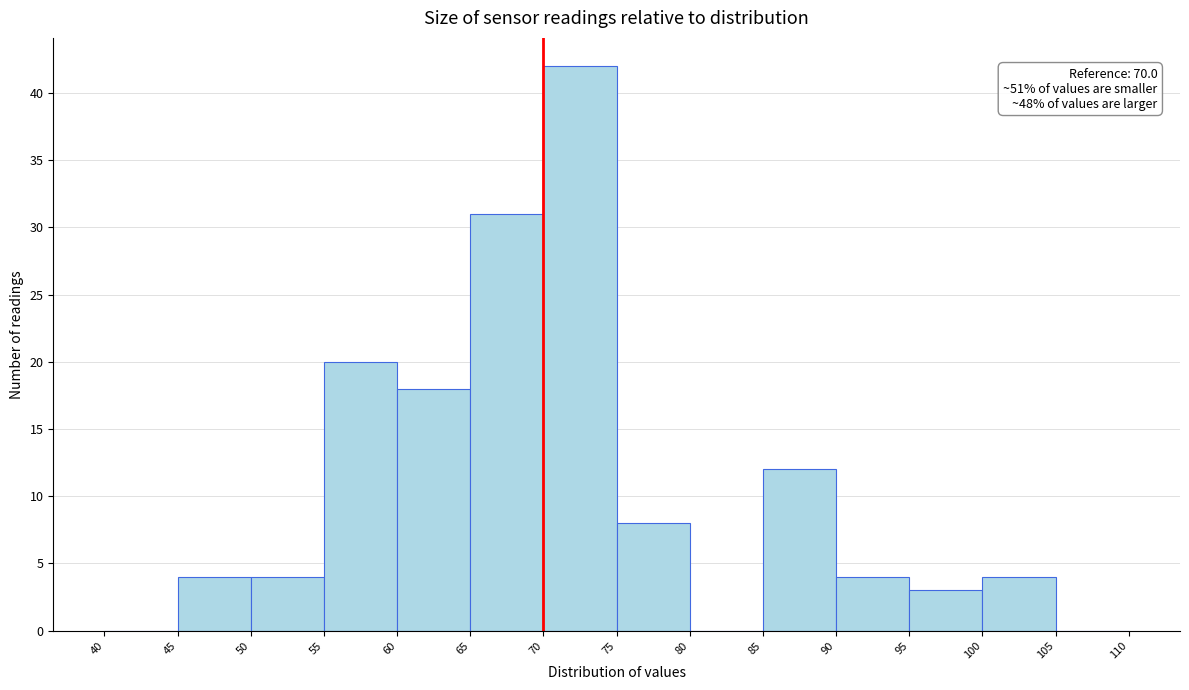

Which range on the x-axis has the tallest bar?

70 to 75